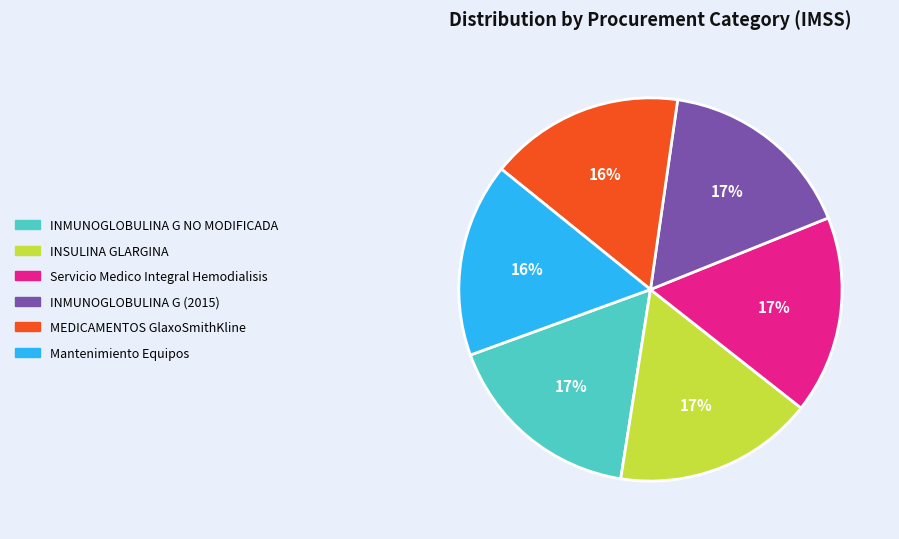

Does any single category account for the majority?

No